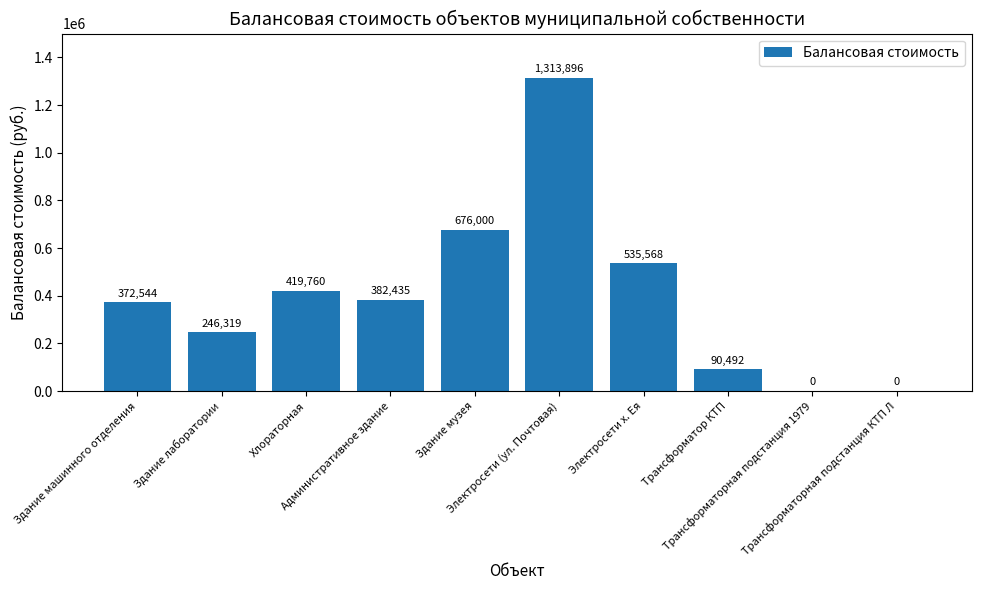

Are the bars horizontal?

No